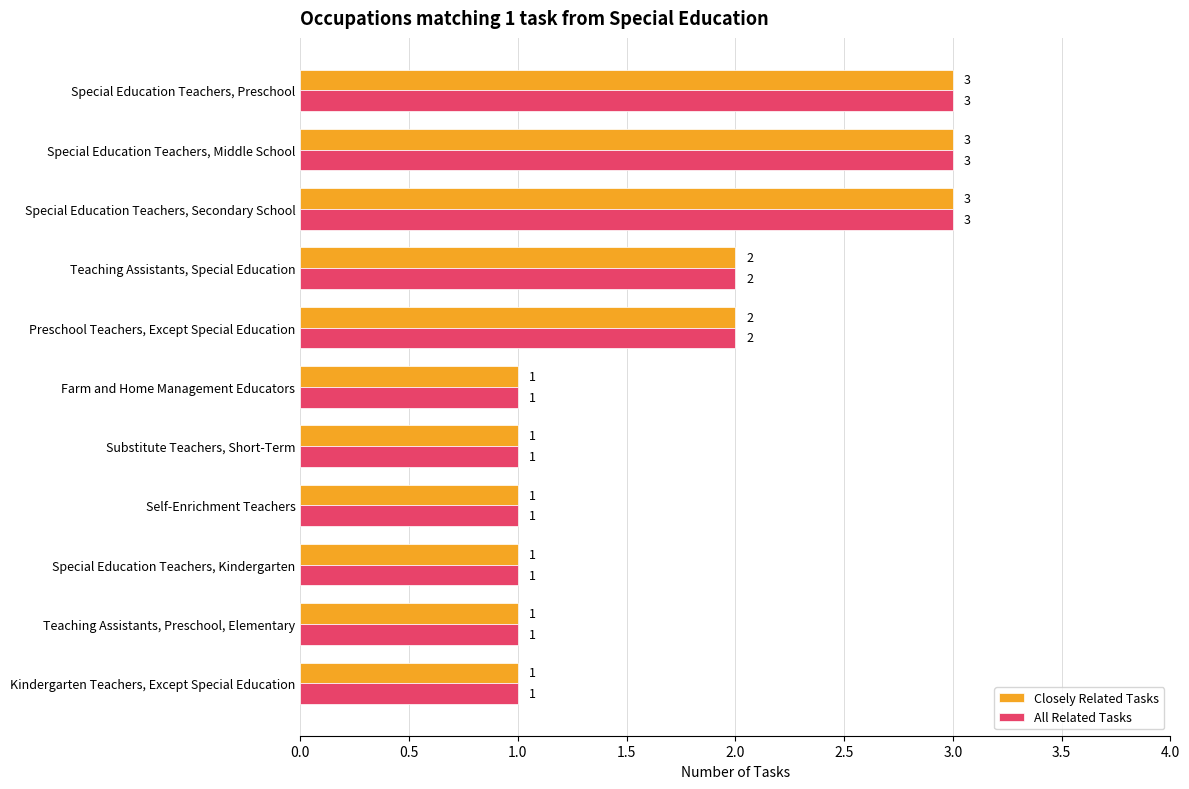

What value does the All Related Tasks series have at Special Education Teachers, Middle School?

3